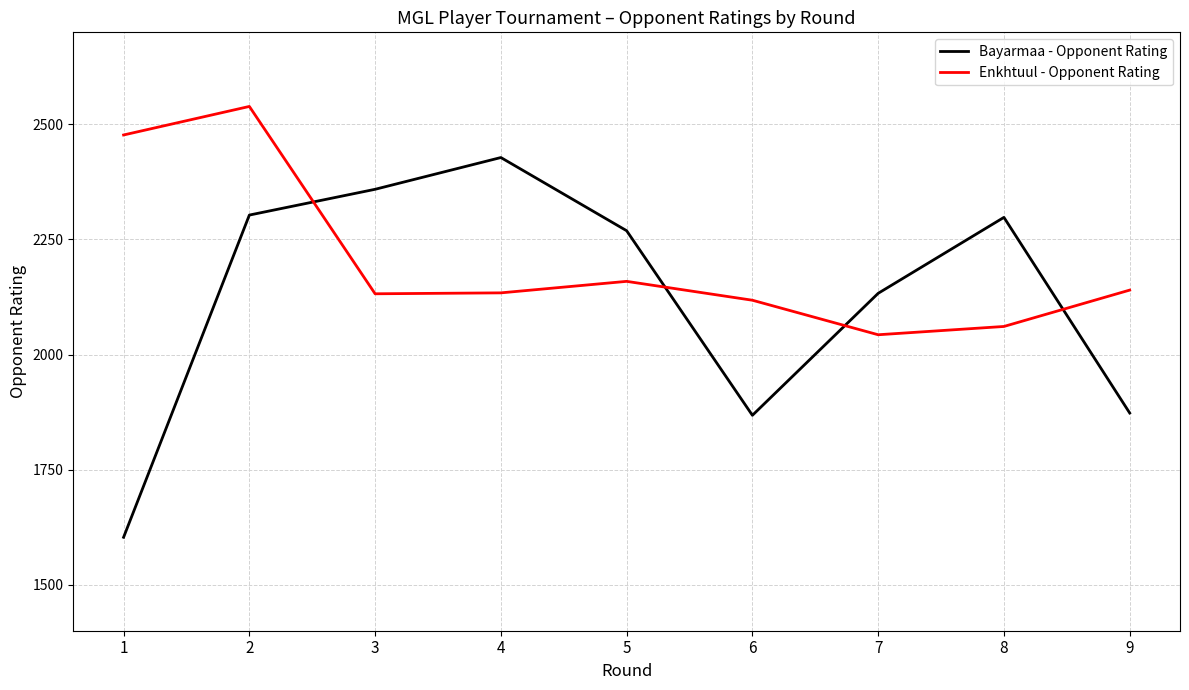

At which category is the sum across all series the highest?

2